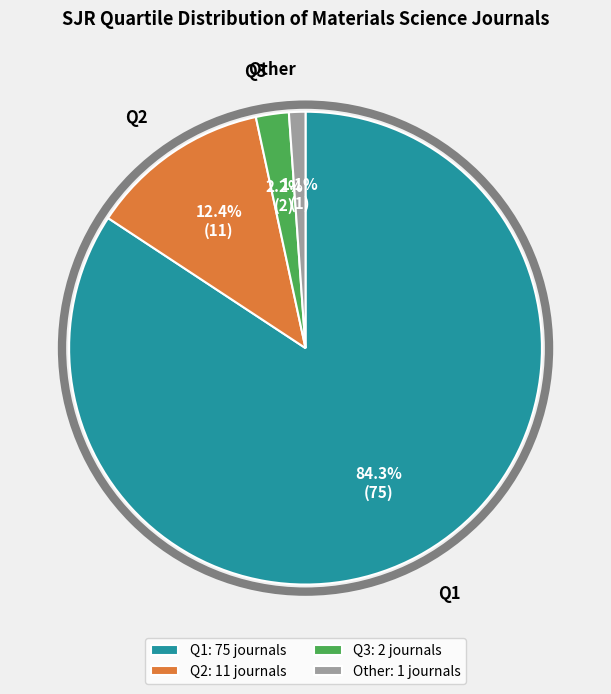

Combined, do Q2: 11 journals and Q3: 2 journals account for over 50%?

No